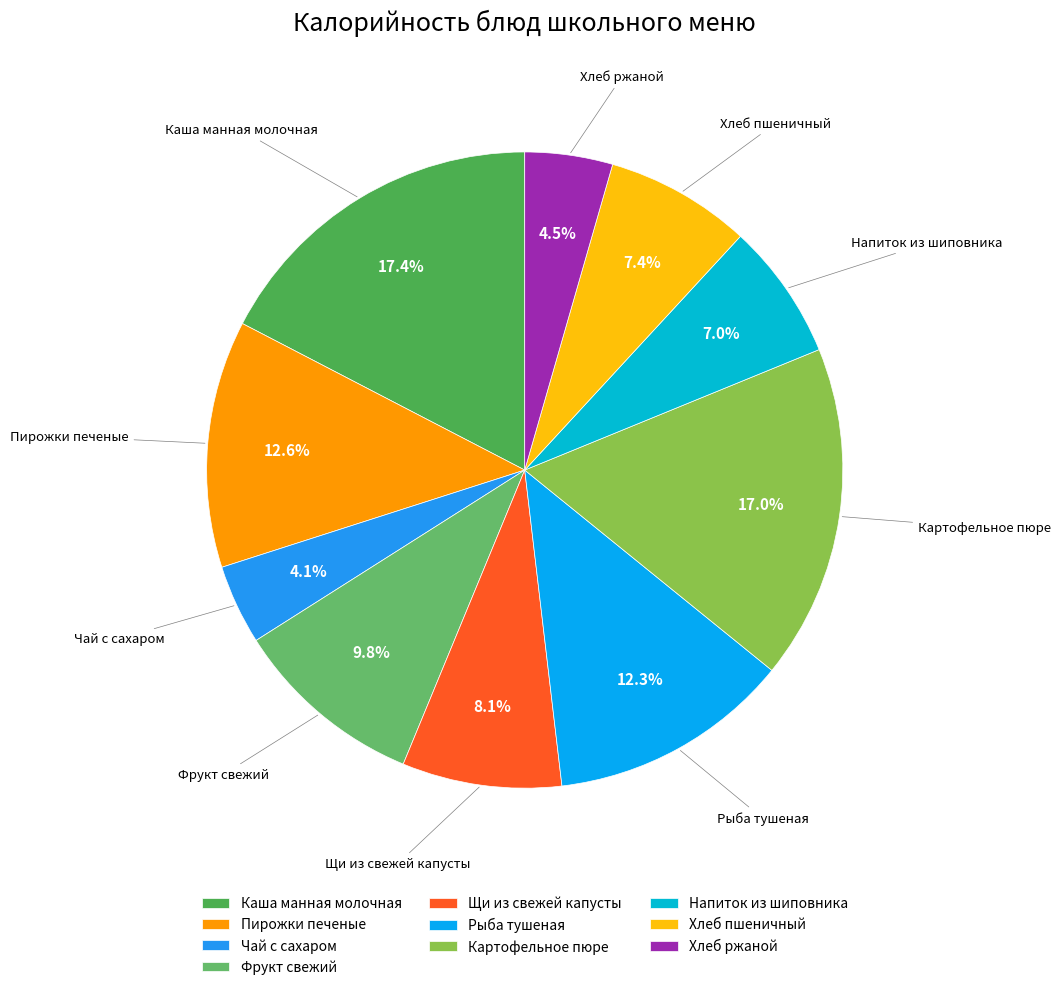

To the nearest percent, what is the difference between the largest and smallest slice percentages?

13%